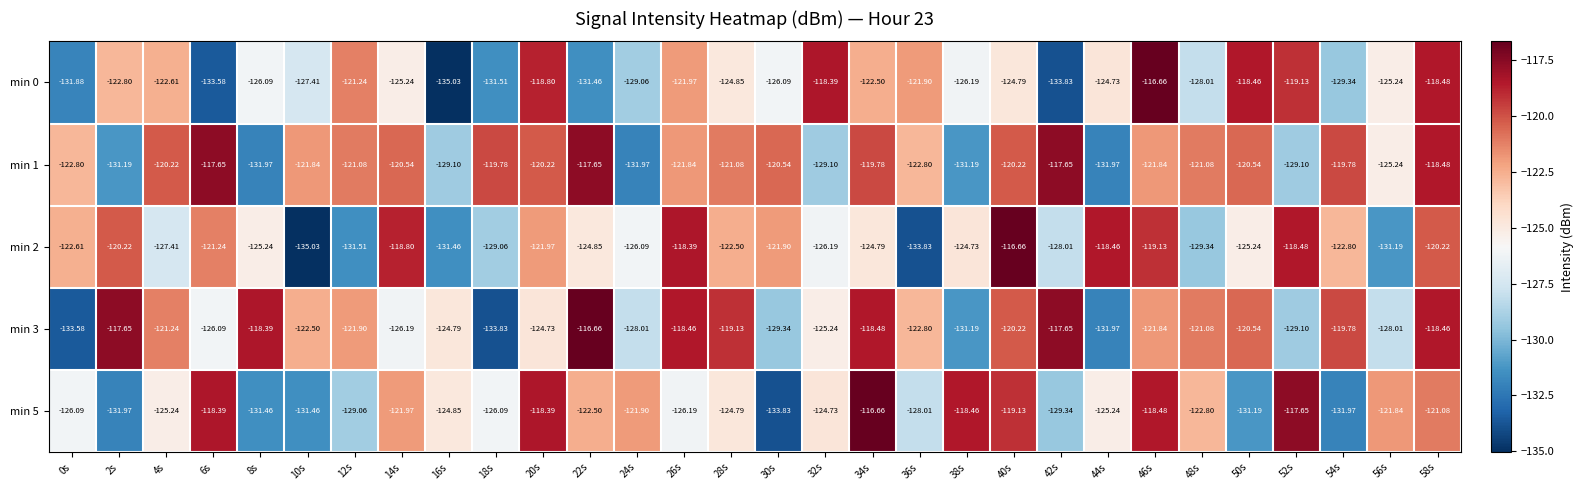

At which category is the sum across all series the highest?

58s